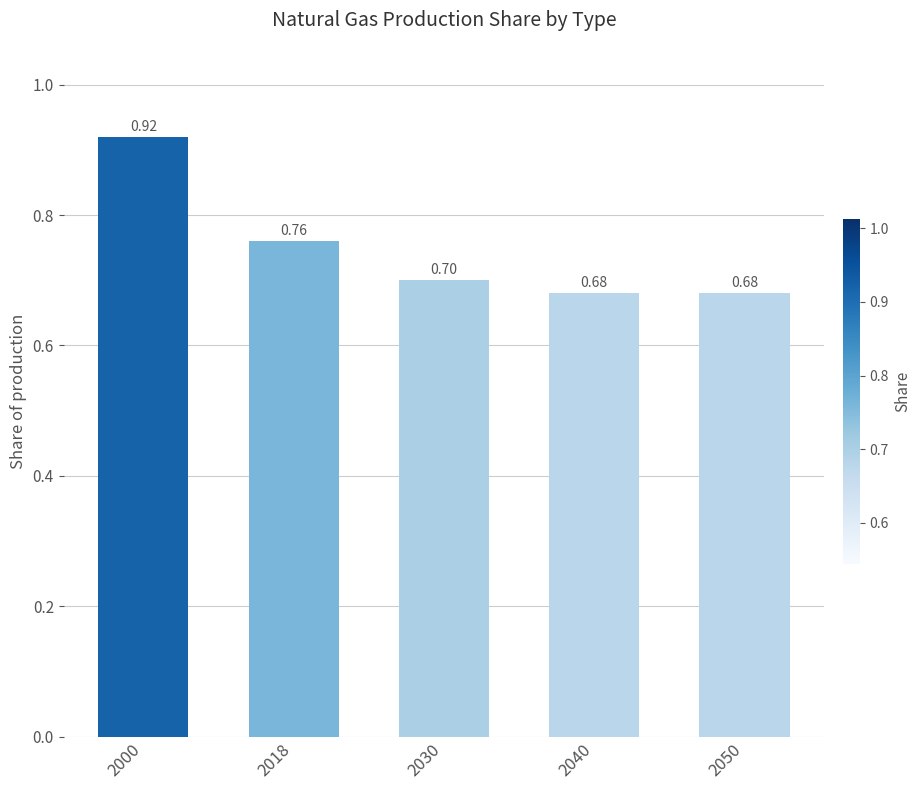

Which label corresponds to the largest value in the chart?

2000